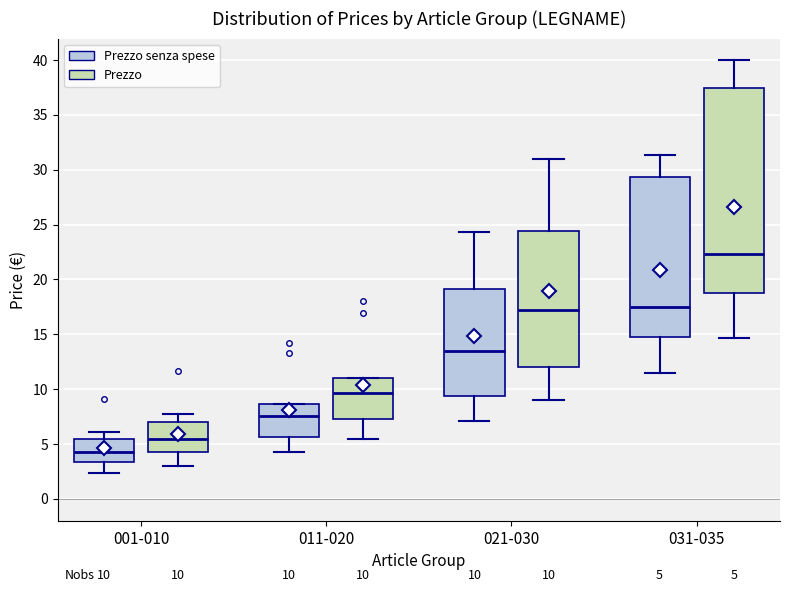

Which box's median line is the highest?

031-035 (Prezzo)